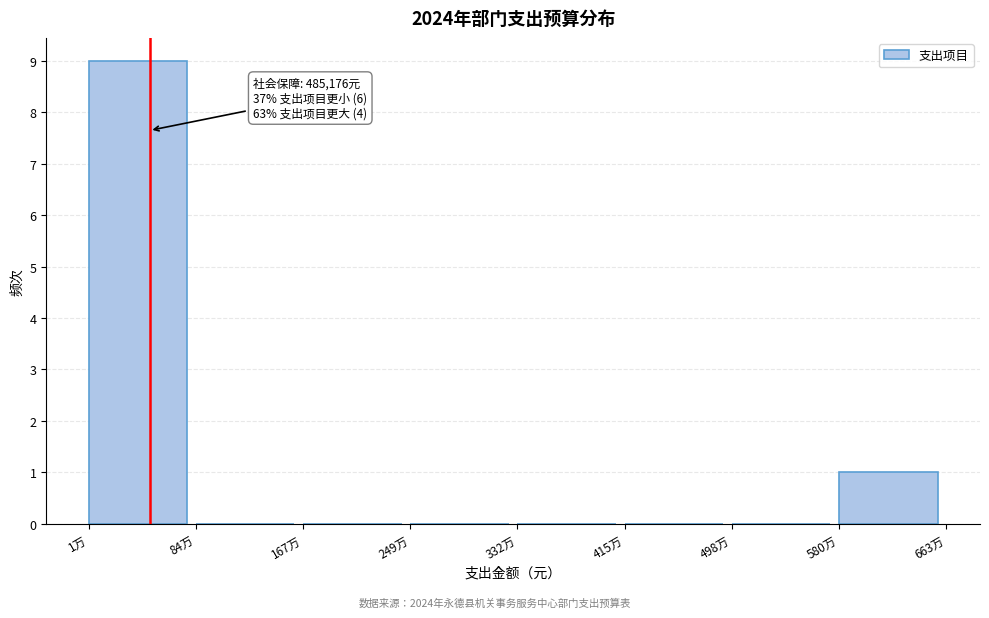

Reading left to right, what are all the values shown in this chart?

1万=9	84万=0	167万=0	249万=0	332万=0	415万=0	498万=0	580万=1